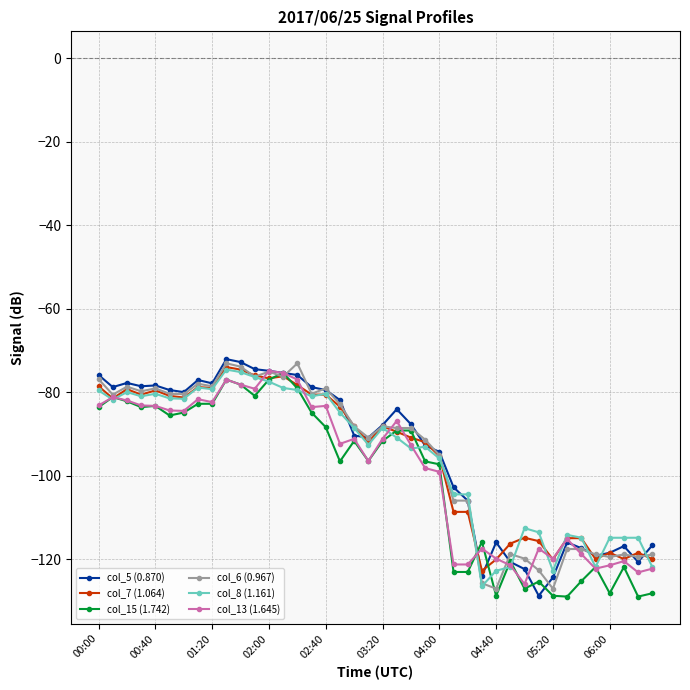

What is the maximum value for col_7 (1.064)?

-74.0